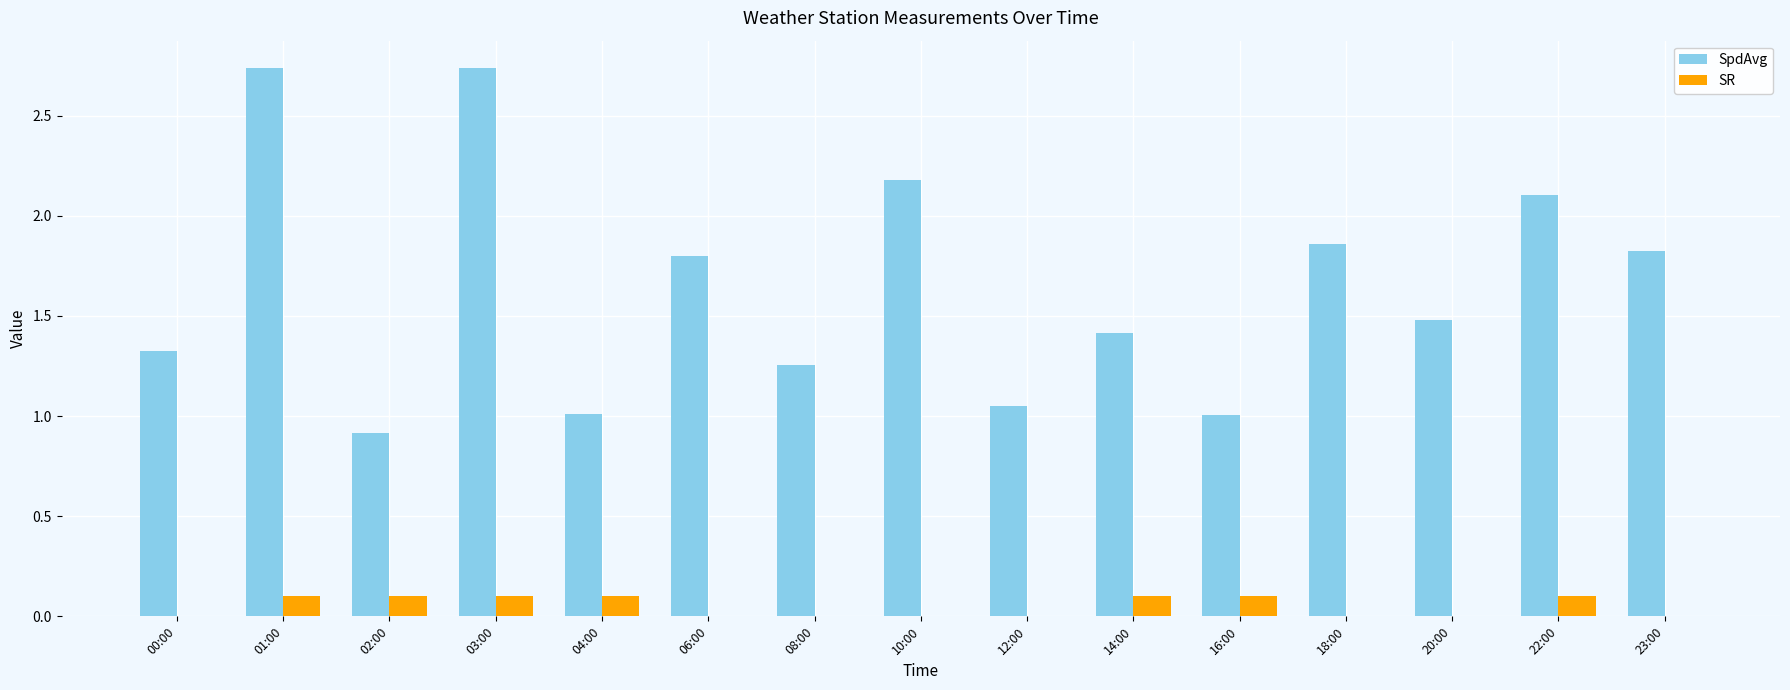

Which series has the largest total across all categories?

SpdAvg